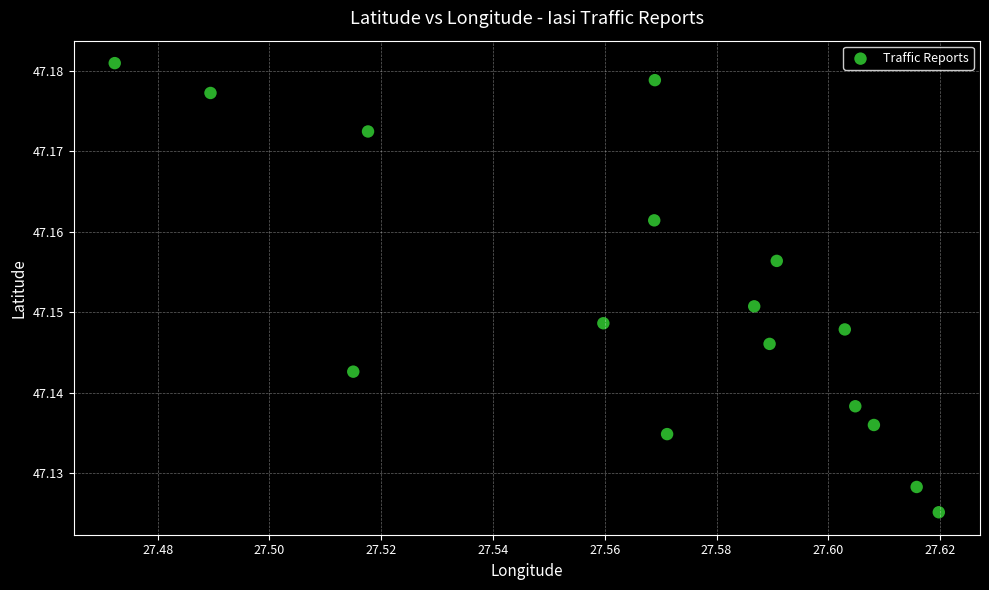

How many points are shown in the scatter plot?

16